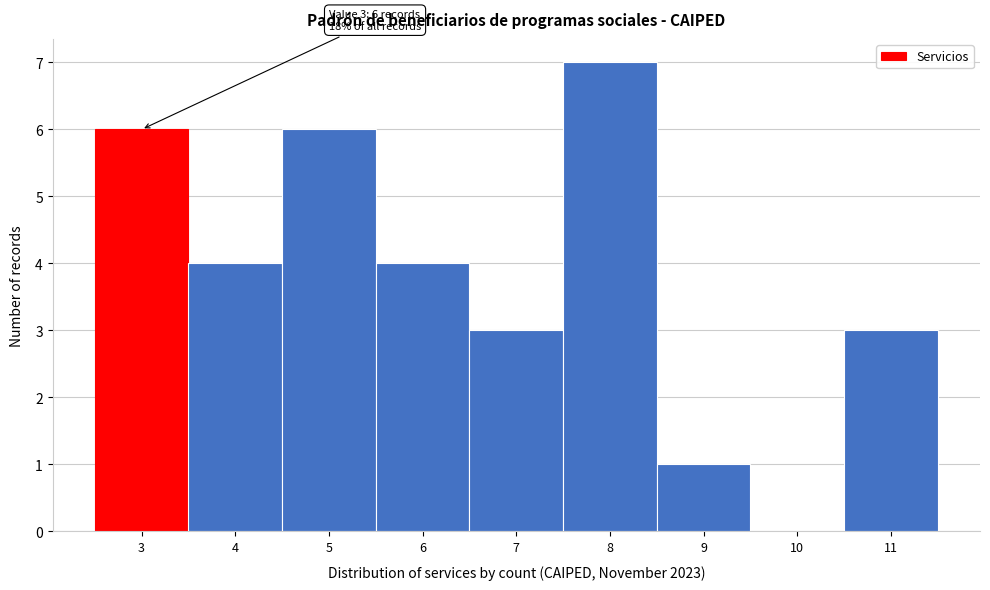

Over which range of the x-axis is the bar tallest?

7.5 to 8.5